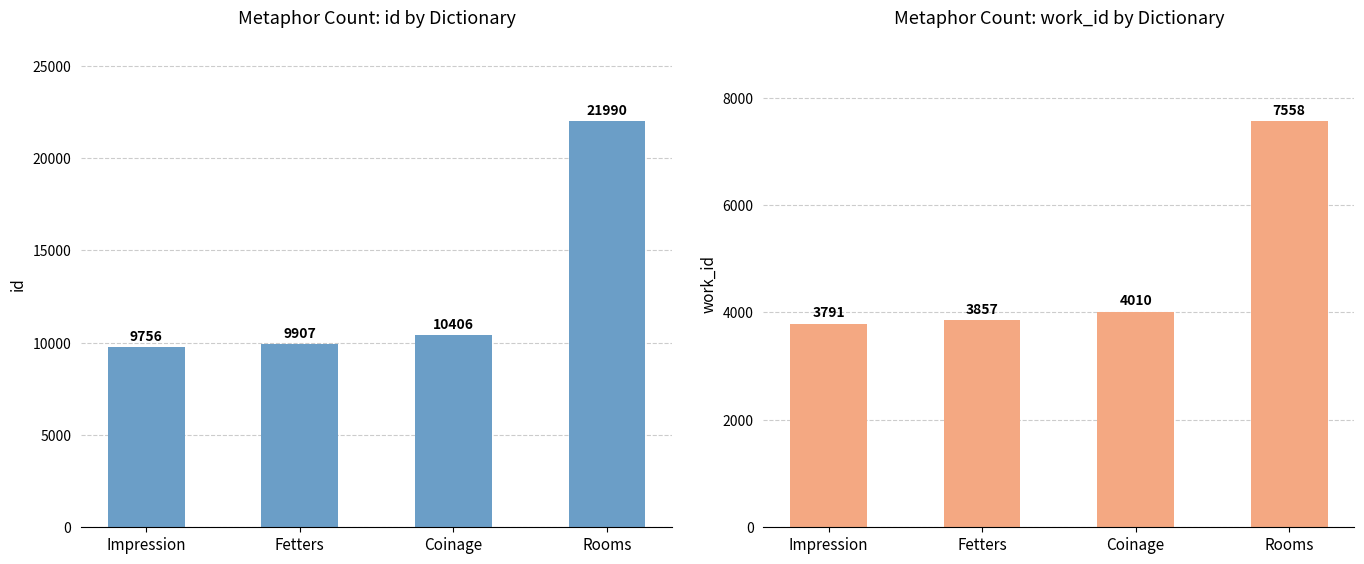

What is the total value across all series at Coinage?

14416